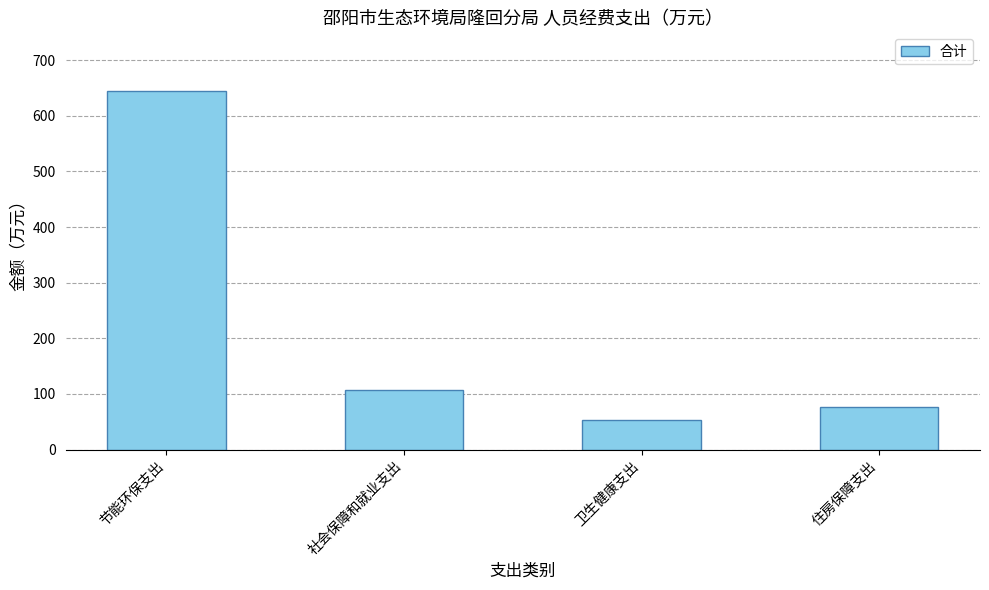

How many data points are above 106?

2